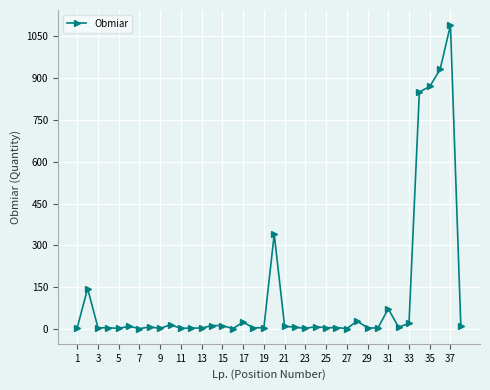

What is the greatest value displayed?

1090.0